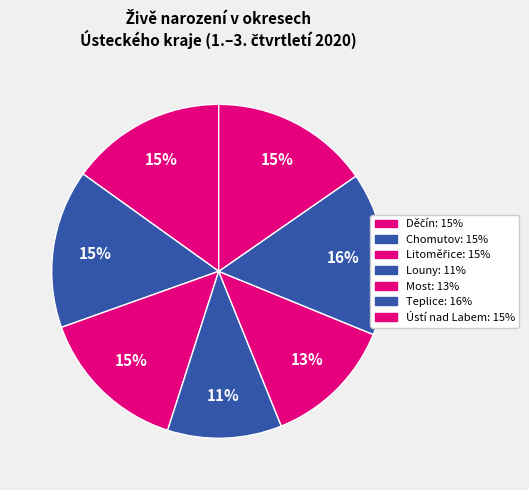

How many segments does this pie chart have?

7